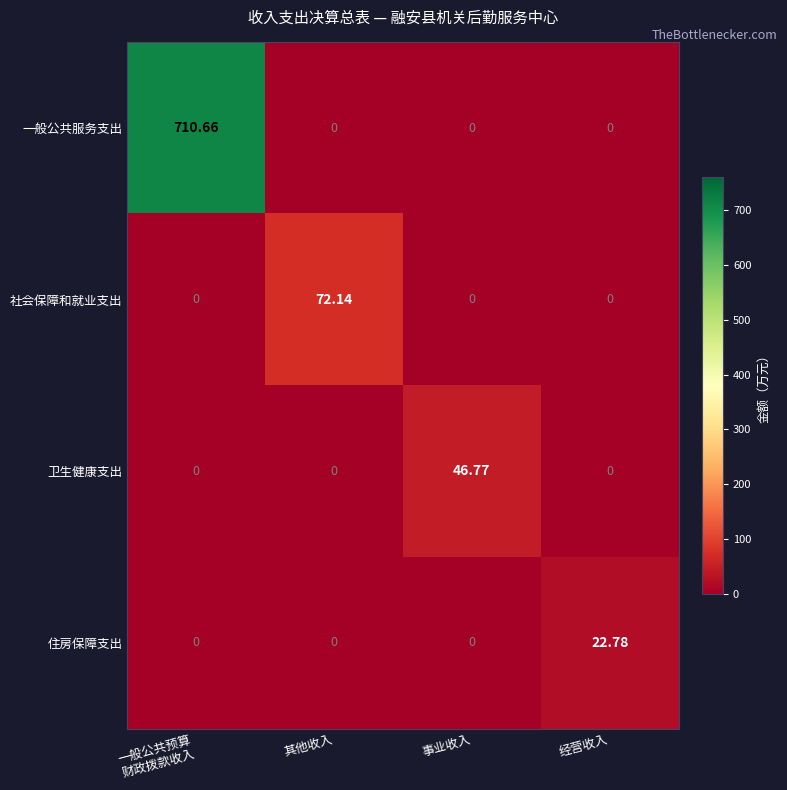

Which series has the largest total across all categories?

一般公共服务支出